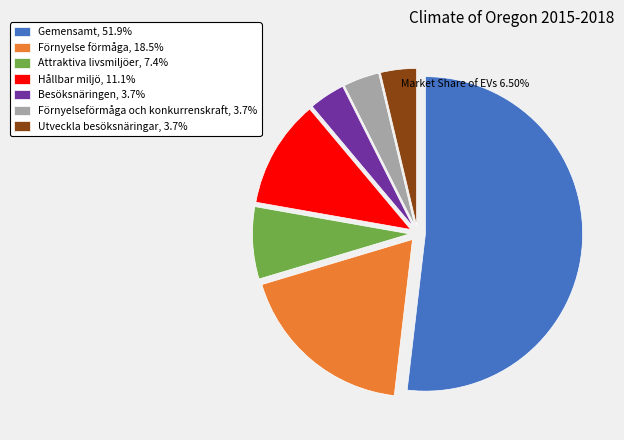

Which slice is the largest?

Gemensamt